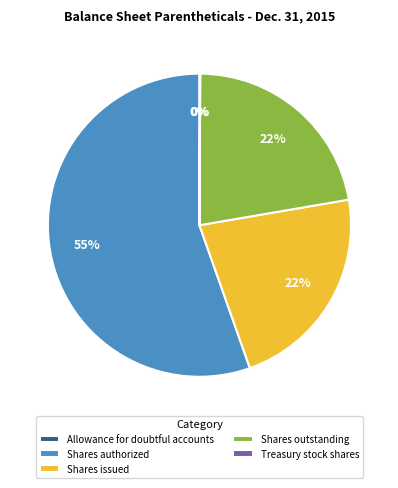

To the nearest percent, what is the average slice percentage?

20%